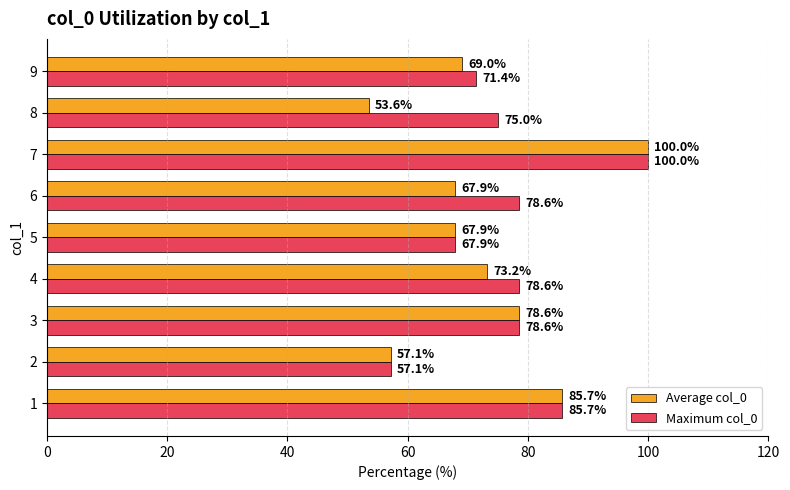

True or false: Average col_0 has a value of 57.1 at 2.

True